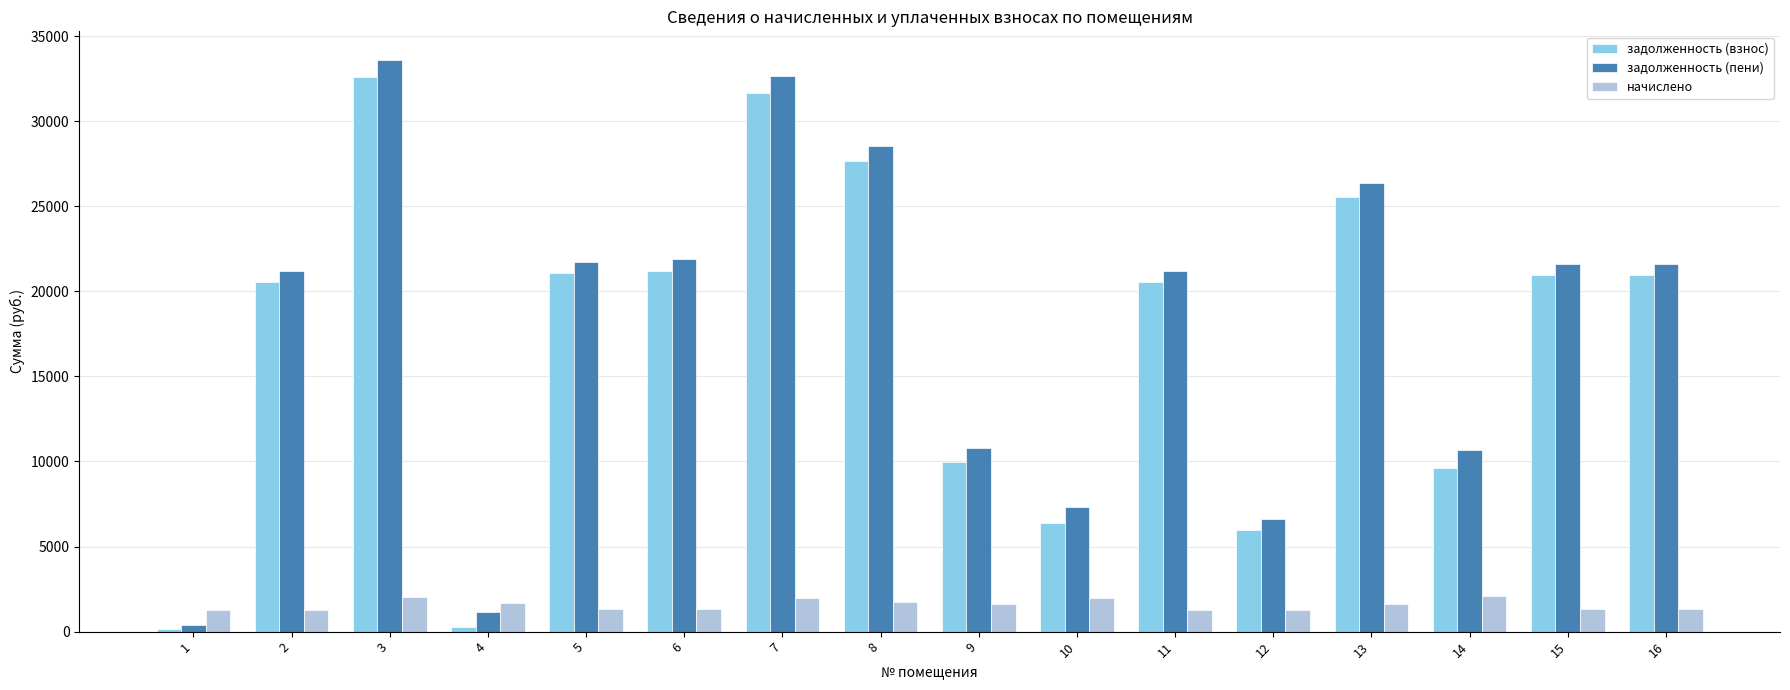

True or false: задолженность (взнос) has a value of 9995.1 at 9.

True